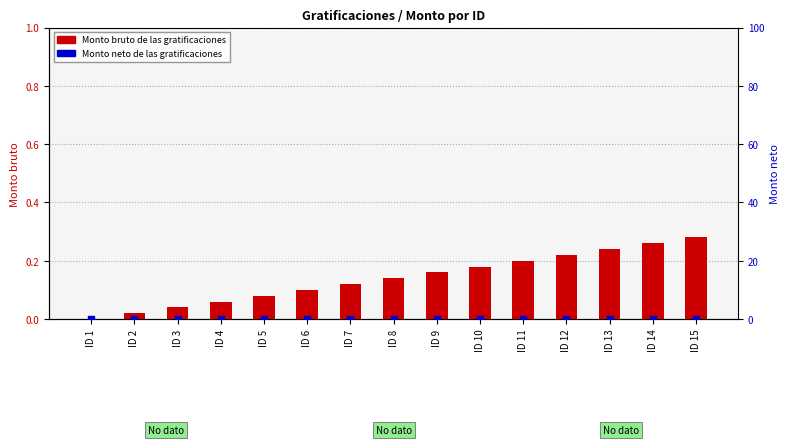

At which category is the sum across all series the highest?

ID 15